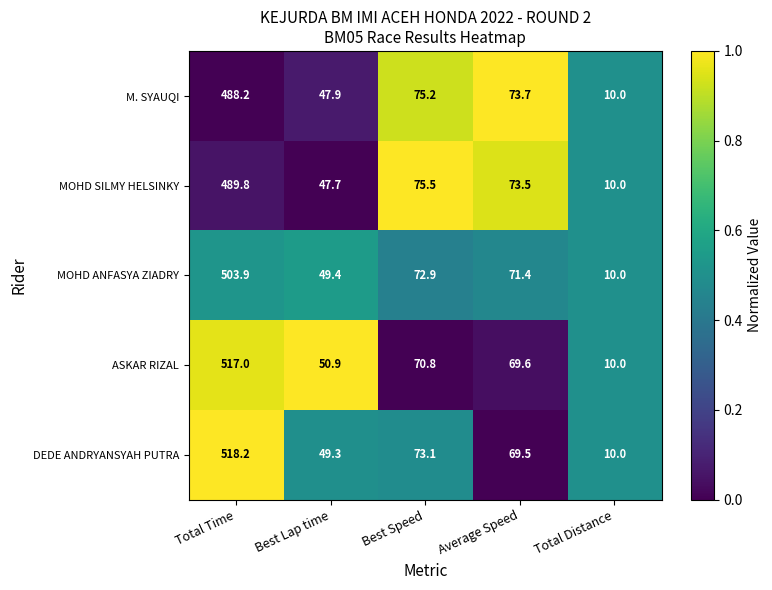

Reading left to right, transcribe all the data shown in this chart.

M. SYAUQI: 488.2	47.9	75.2	73.7	10.0
MOHD SILMY HELSINKY: 489.8	47.7	75.5	73.5	10.0
MOHD ANFASYA ZIADRY: 503.9	49.4	72.9	71.4	10.0
ASKAR RIZAL: 517.0	50.9	70.8	69.6	10.0
DEDE ANDRYANSYAH PUTRA: 518.2	49.3	73.1	69.5	10.0